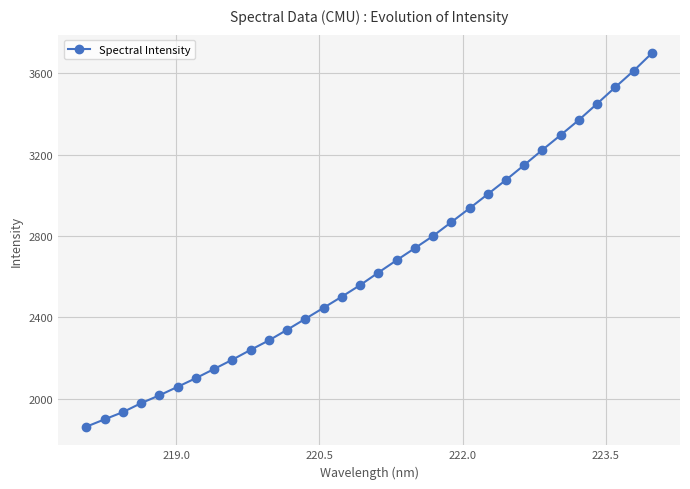

What is the average value?

2656.3